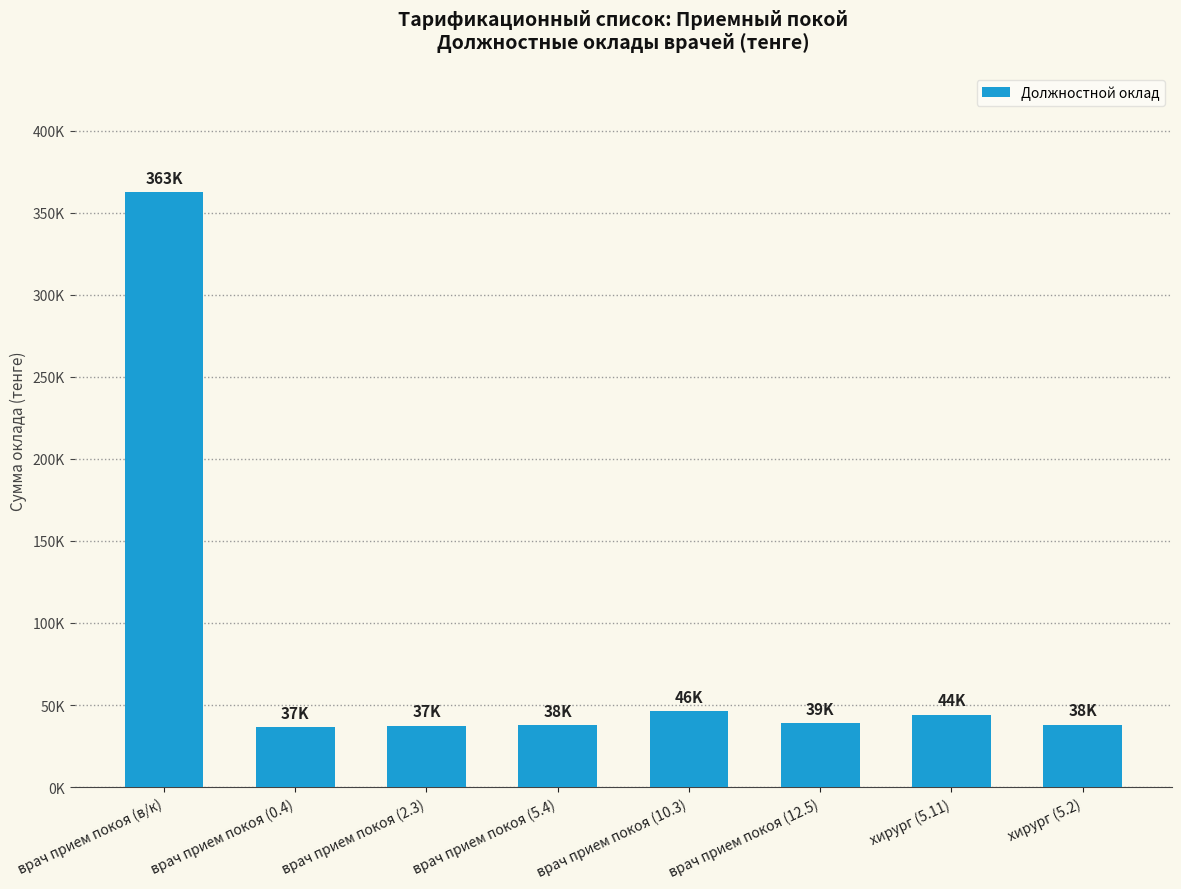

What is the average value?

80124.9